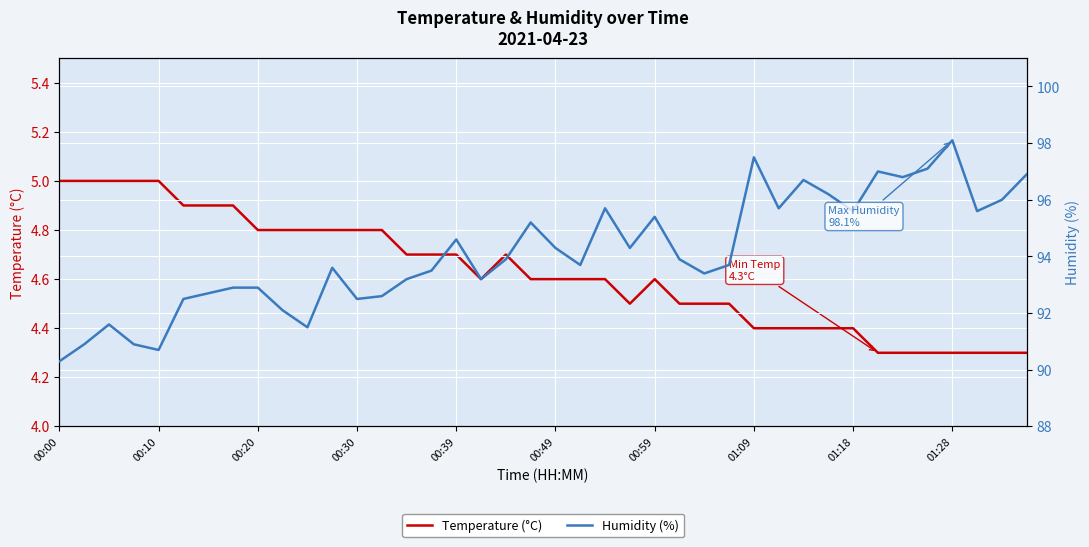

What is the minimum value for Temperature (°C)?

4.3